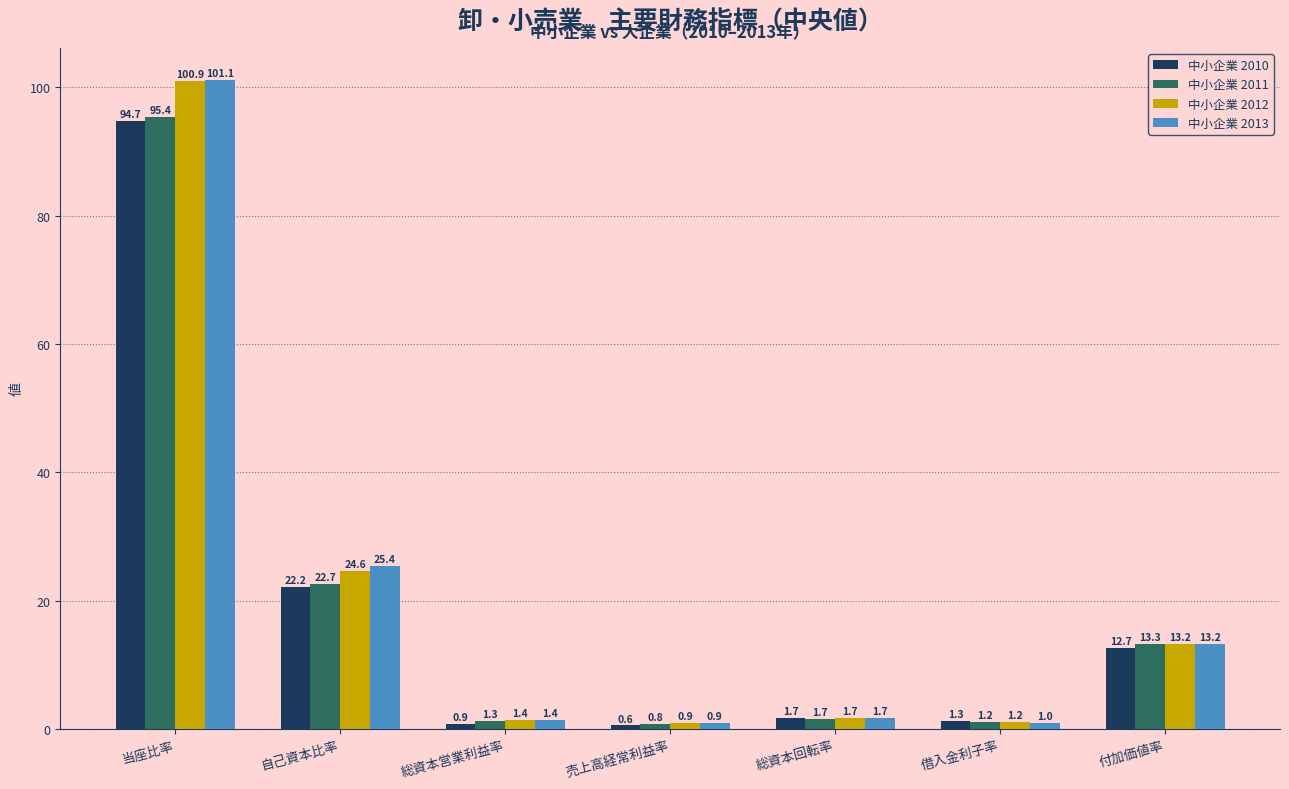

Which series has the widest spread of values?

中小企業 2013